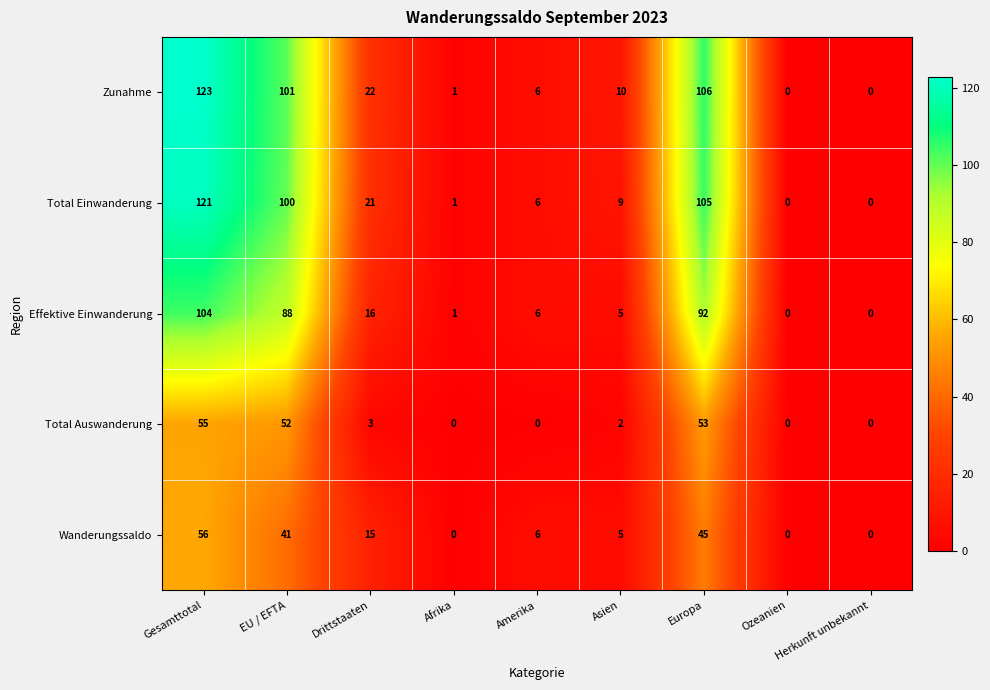

What is the sum of all Total Einwanderung values?

363